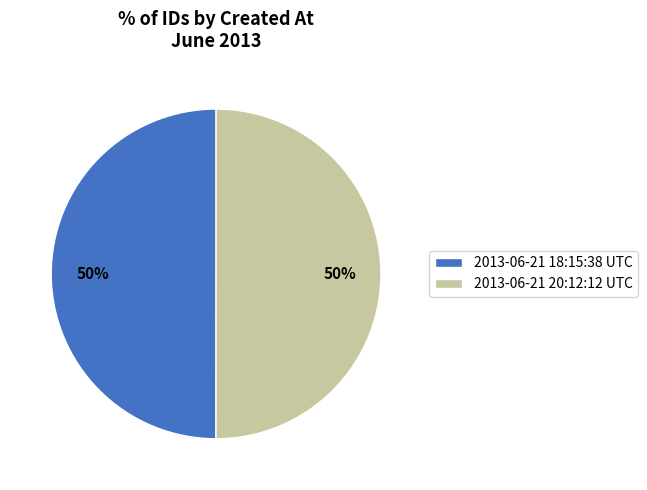

Count the number of slices in the pie.

2